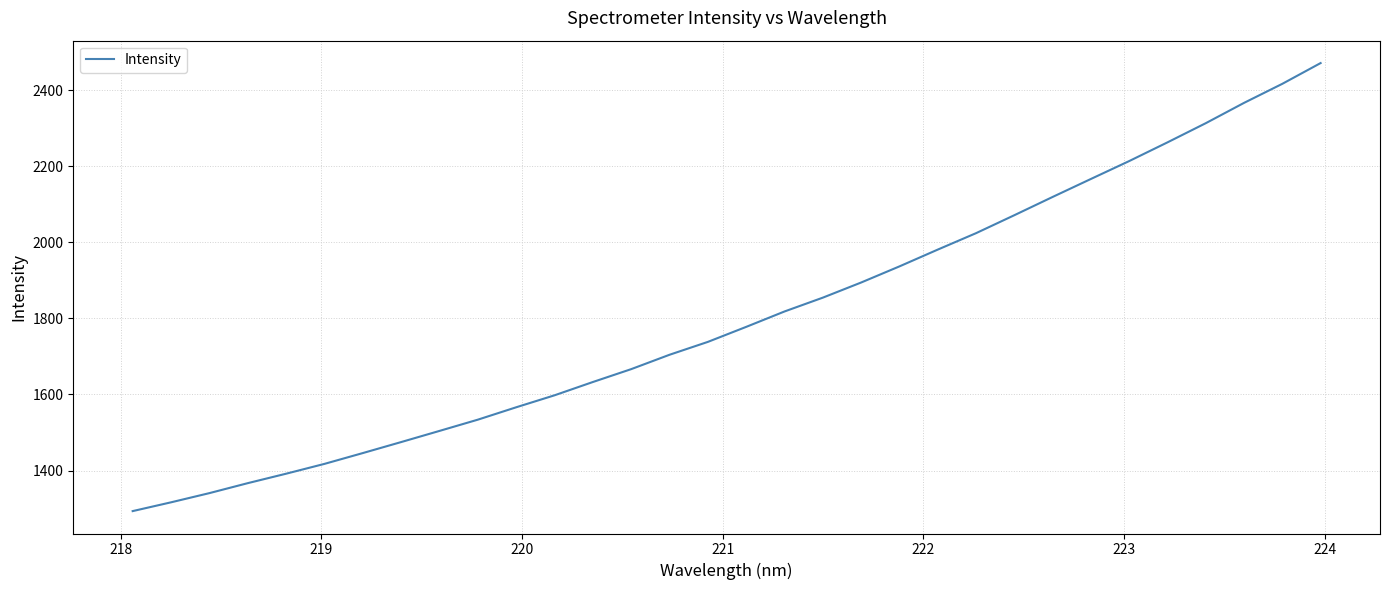

What is the greatest value displayed?

2471.0